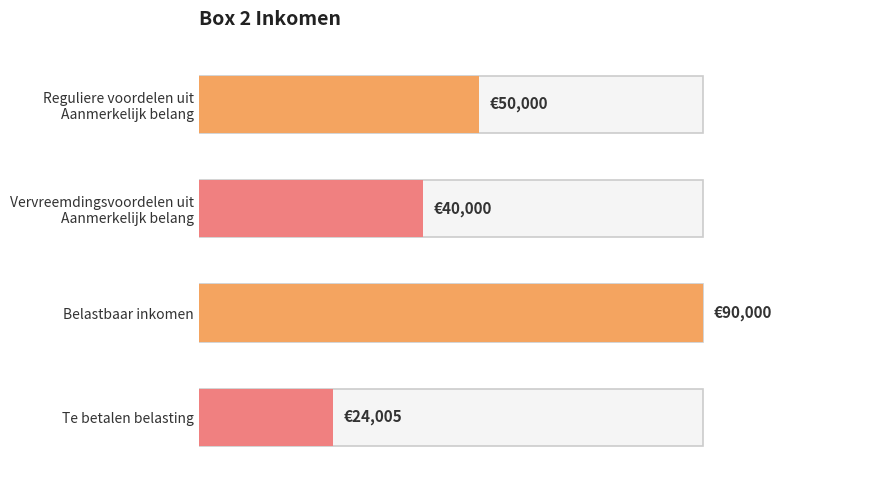

Reading left to right, extract all data points from this chart.

50000	40000	90000	24005